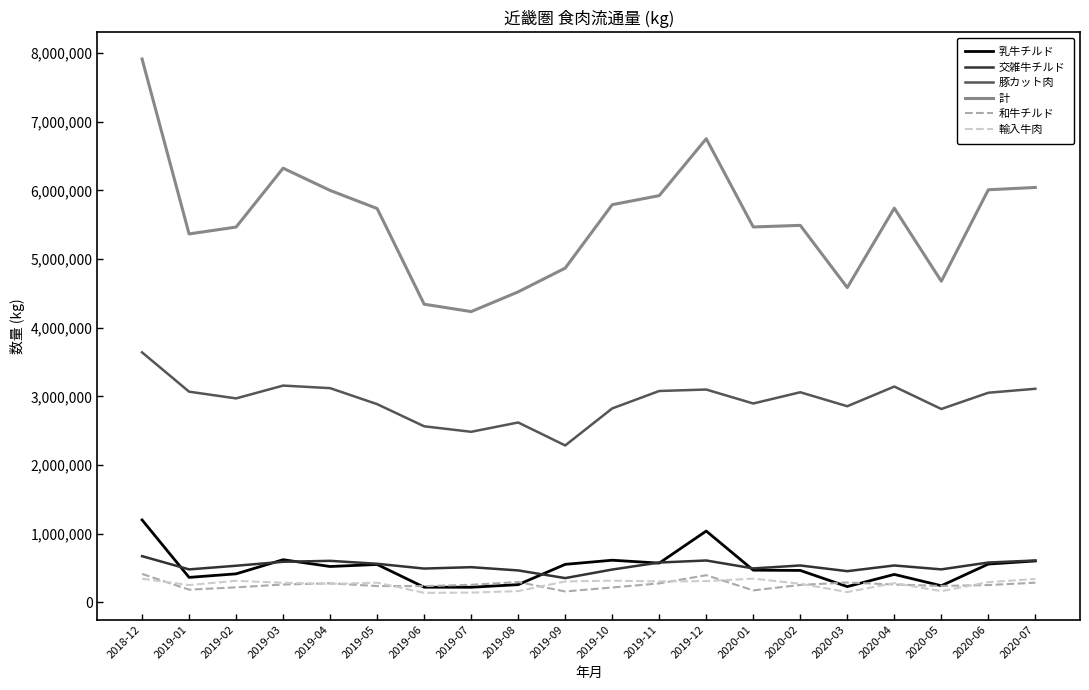

The value of 計 at 2019-06 is 4342833. True or false?

True